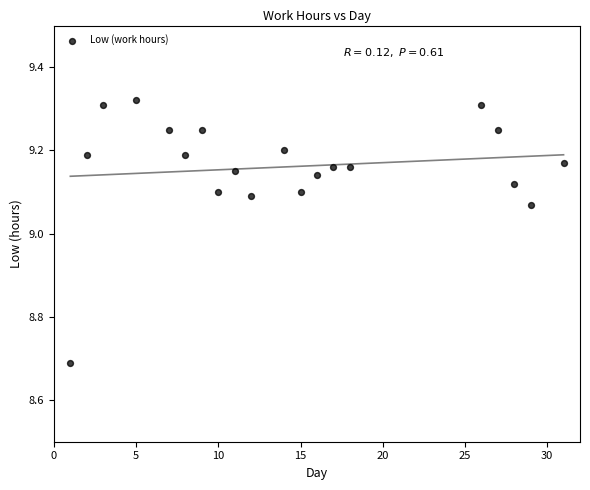

What is the range of X values (max minus min)?

30.0